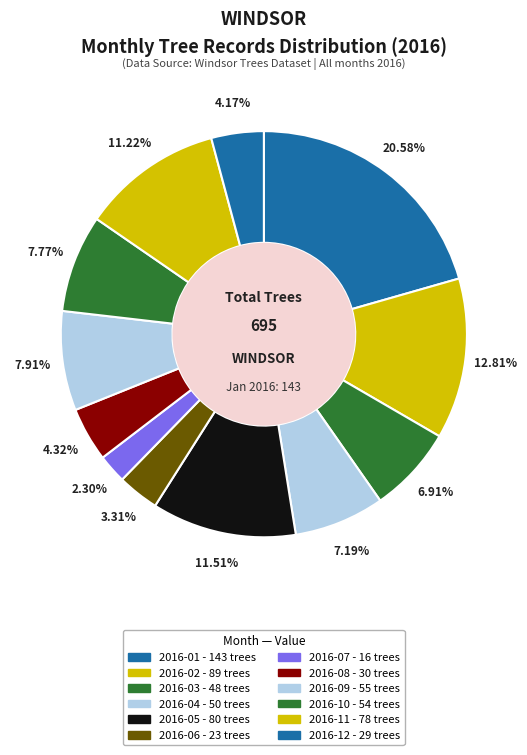

How many slices are in this pie chart?

12